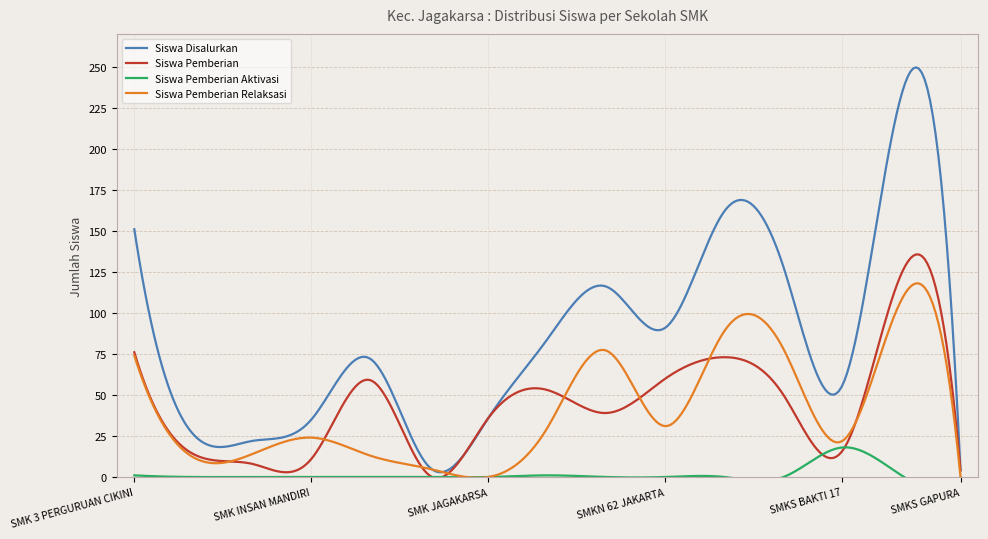

True or false: Siswa Disalurkan and Siswa Pemberian Relaksasi cross at least once.

False